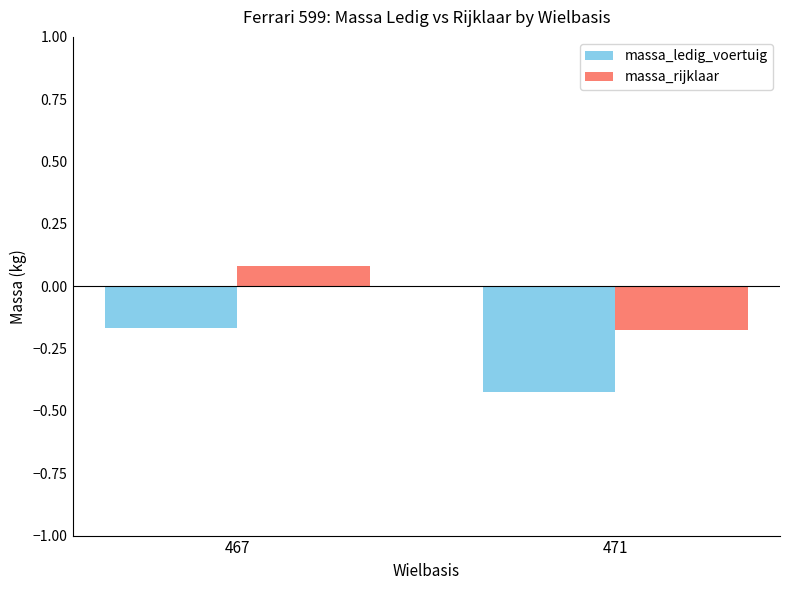

Which series has the largest total across all categories?

massa_rijklaar